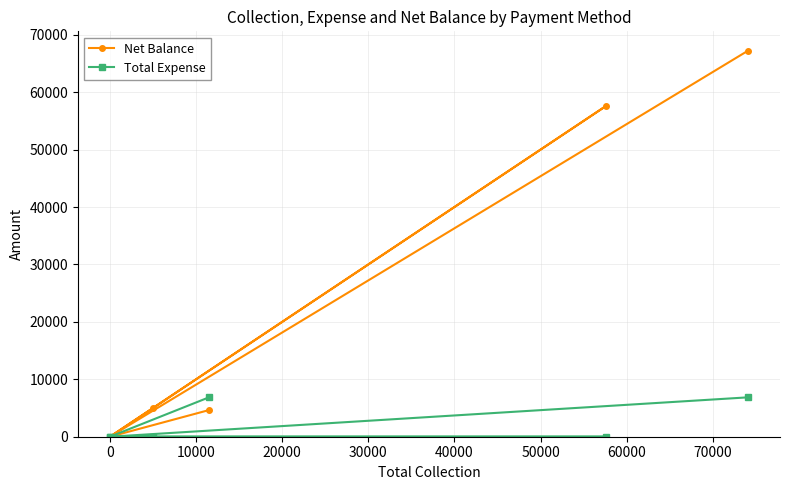

How many lines are shown in the chart?

2